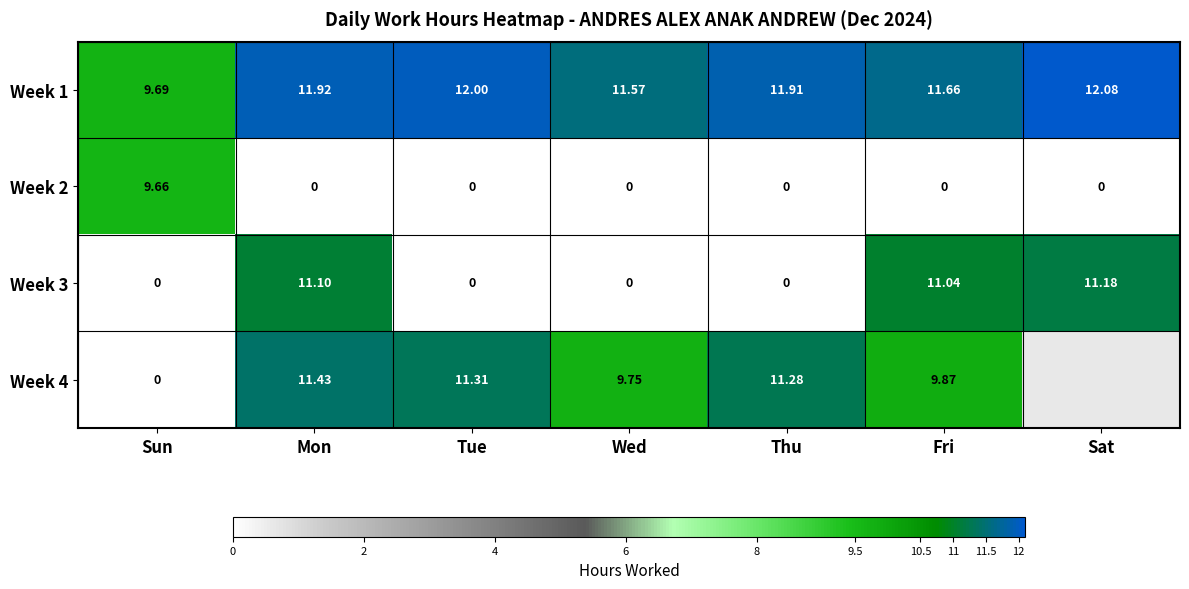

Is it true that Week 1 equals 11.6 at Wed?

True